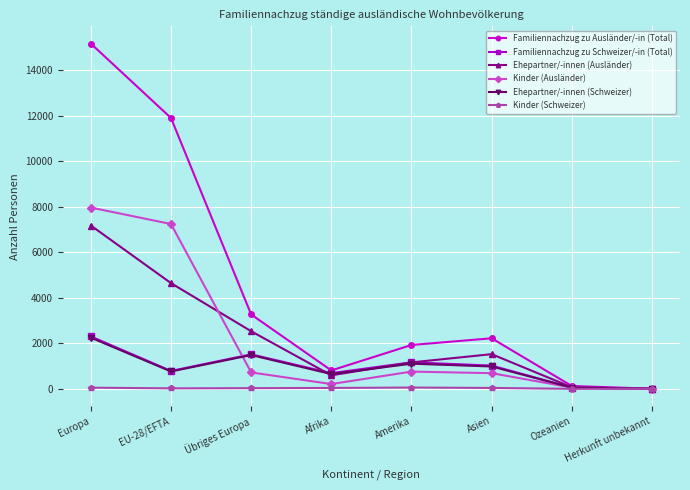

Is this an area chart (filled region under the line)?

No